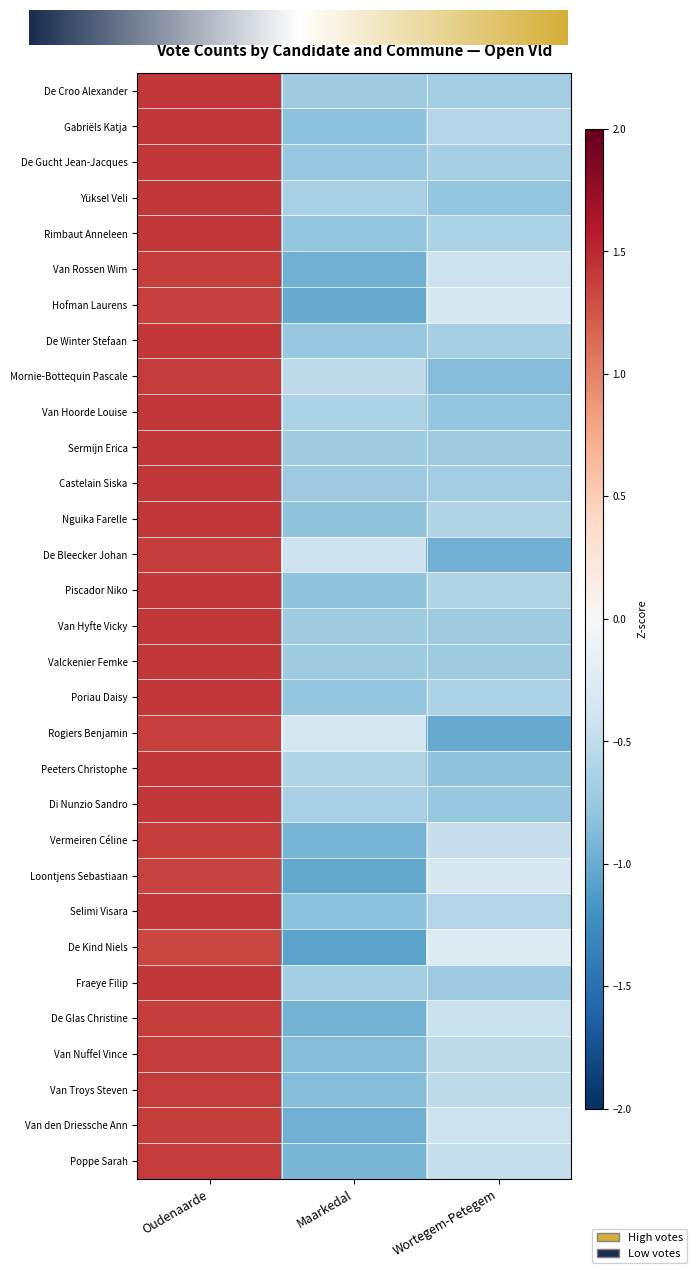

Which series has the largest range (max minus min)?

De Kind Niels